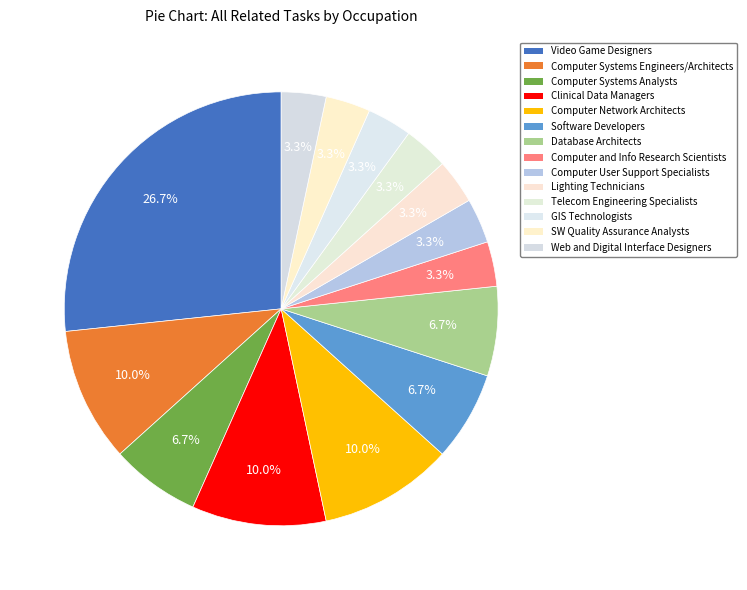

To the nearest percent, what is the difference between the largest and smallest slice percentages?

23%